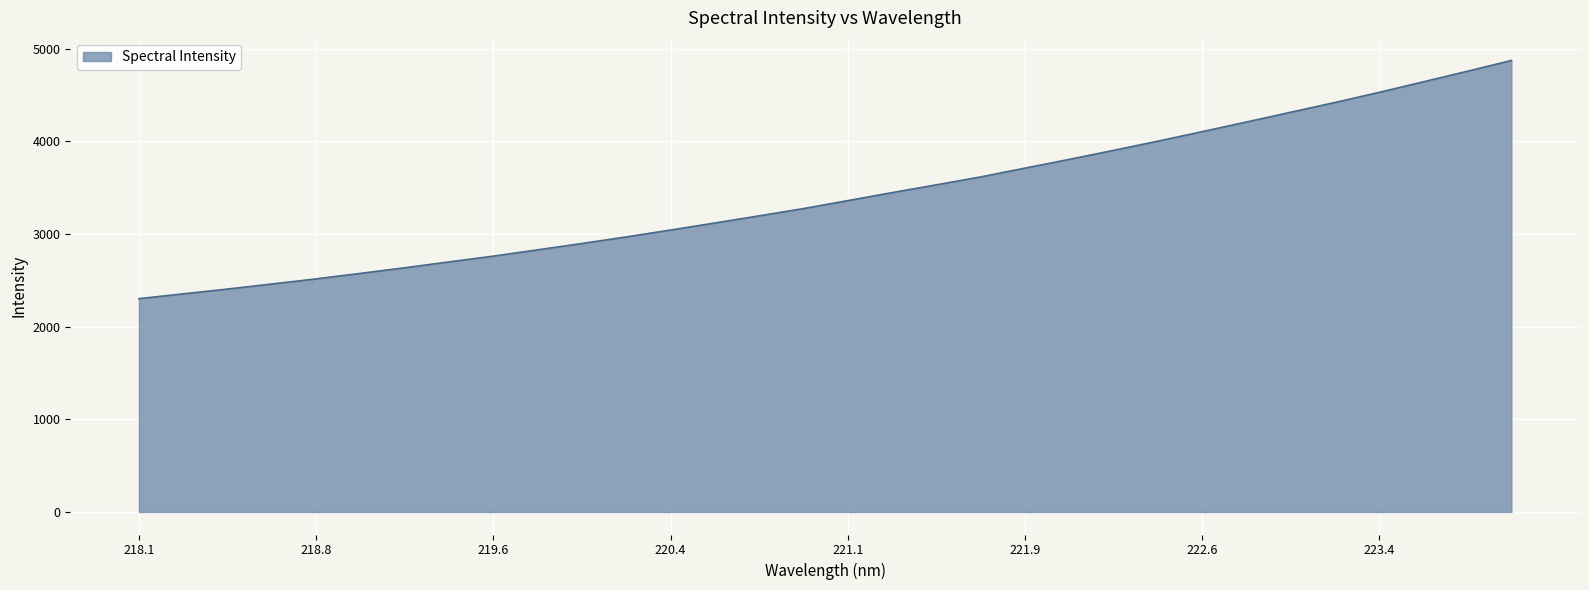

What is the maximum value shown in the chart?

4871.5